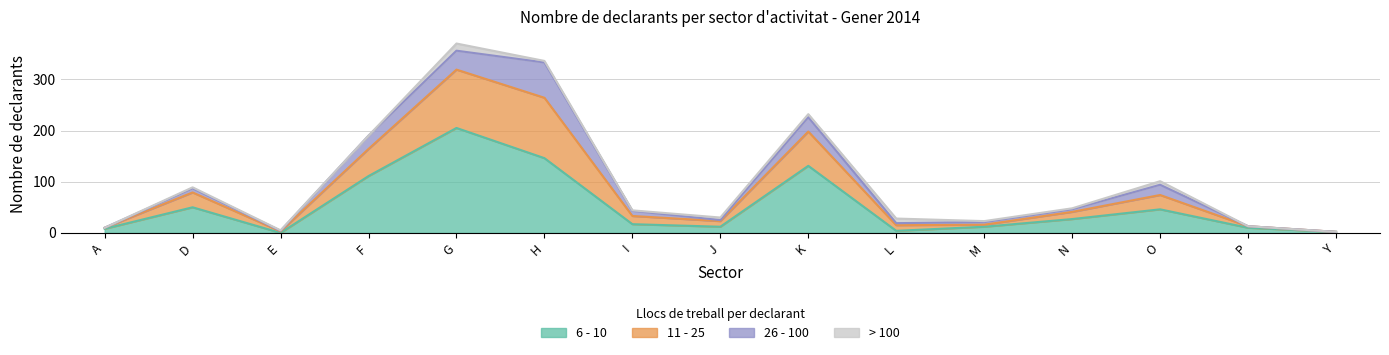

The value of 6 - 10 at E is 135. True or false?

False